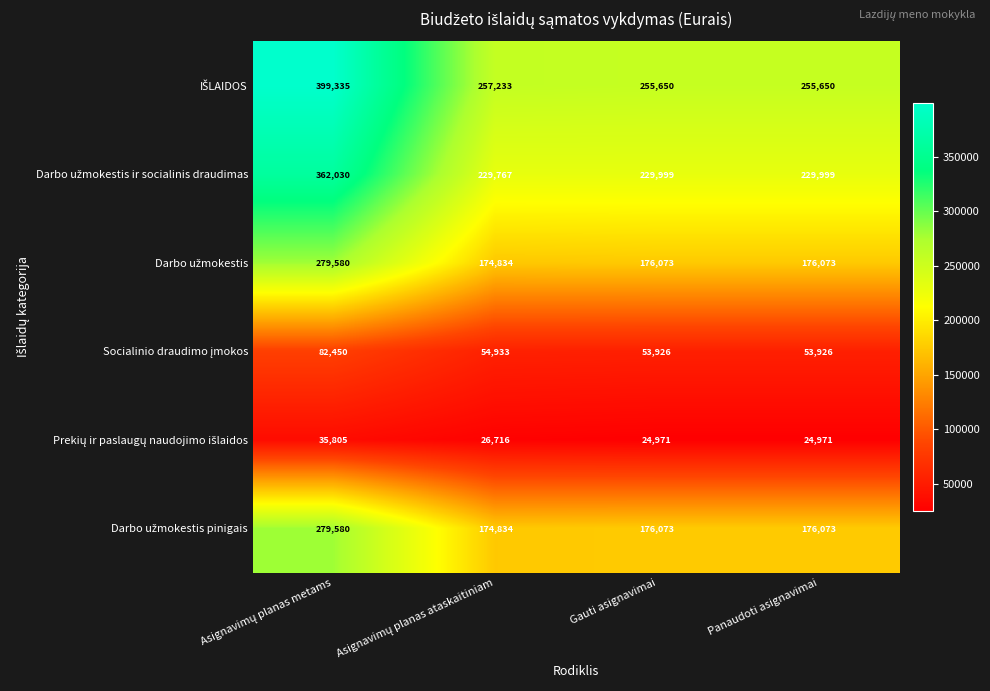

At how many categories does at least one series exceed 32239?

4